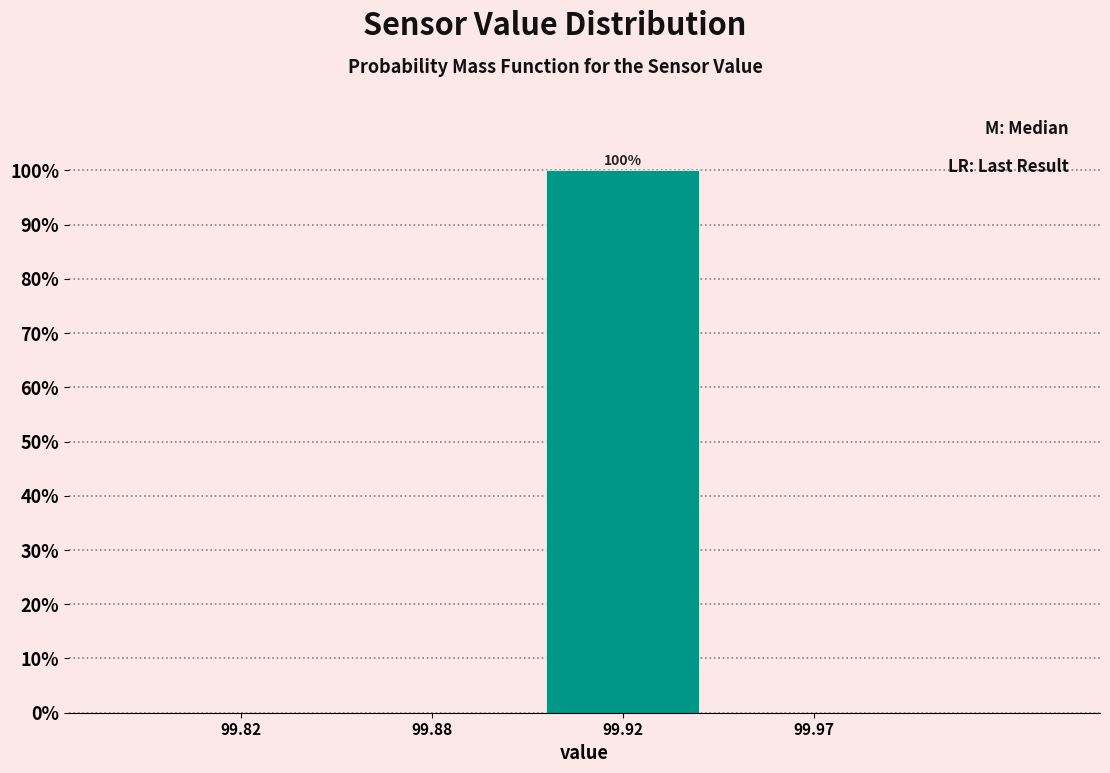

Reading left to right, transcribe all the data shown in this chart.

99.82=0	99.88=0	99.92=100	99.97=0